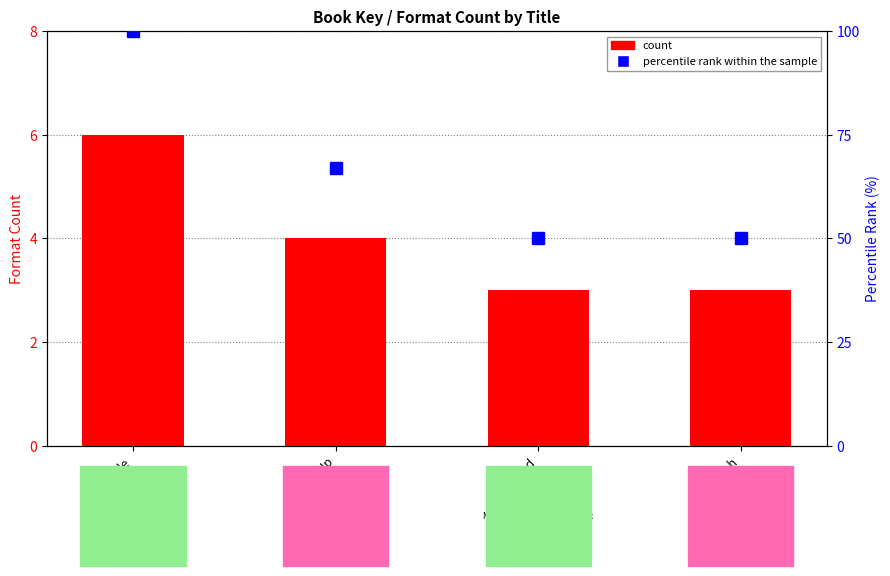

Between Frindle and Found, which is larger?

Frindle